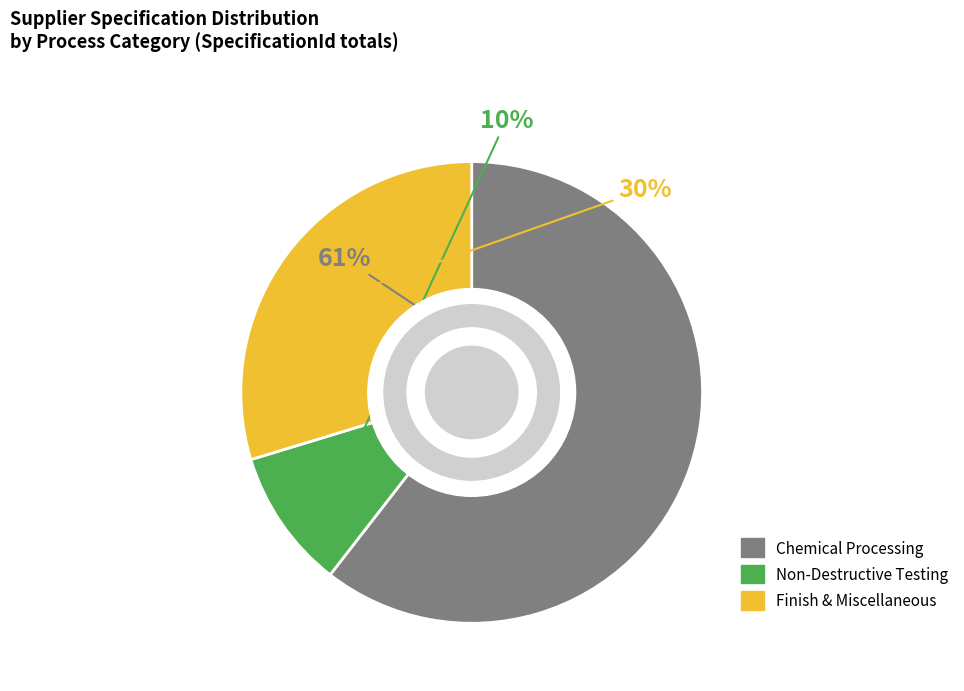

Is there a majority slice in this chart?

Yes